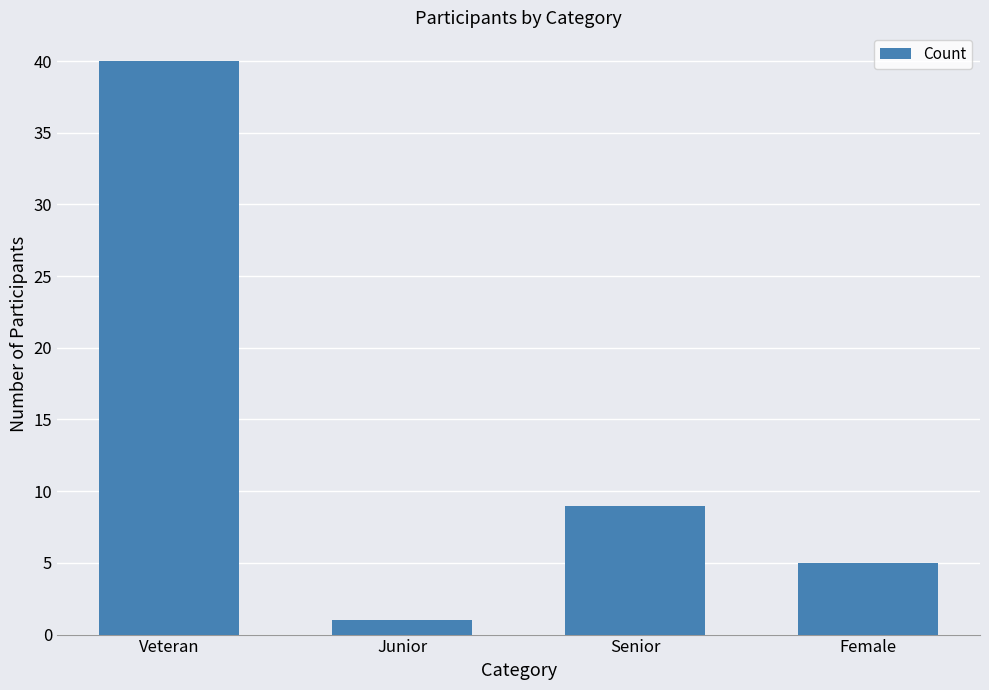

At which label is the value closest to 20?

Senior